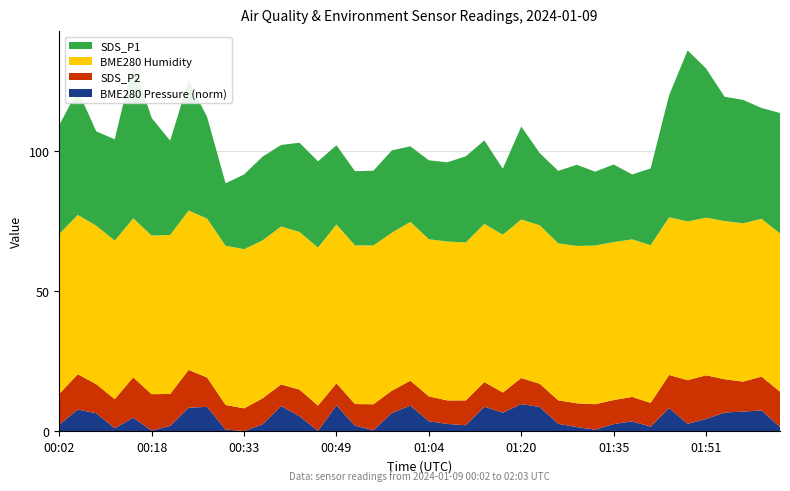

Reading left to right, list all the values displayed in this chart.

SDS_P2: 11.0	12.6	10.4	10.4	14.4	13.0	11.4	13.5	10.5	8.8	8.1	9.3	7.7	9.5	9.0	7.9	7.7	9.3	8.0	8.9	8.9	8.4	8.9	8.8	7.2	9.3	8.3	8.4	8.5	9.1	8.6	8.7	8.5	11.8	15.6	15.6	11.9	10.7	12.1	12.6
BME280_humidity: 57.1	56.9	56.6	56.6	56.8	56.6	56.8	56.9	56.7	56.9	56.9	56.4	56.4	56.3	56.5	56.7	56.7	56.7	56.4	56.7	56.1	56.8	56.4	56.5	56.4	56.6	56.6	56.1	56.2	56.7	56.4	56.3	56.3	56.3	56.7	56.3	56.5	56.6	56.4	56.5
SDS_P1: 38.9	44.6	33.7	36.2	55.7	42.0	33.7	46.4	36.3	22.3	26.7	29.9	29.1	31.9	30.8	28.3	26.5	26.7	29.4	27.0	28.2	28.3	30.8	29.8	23.6	33.2	25.8	25.9	29.0	26.4	27.7	23.2	27.4	43.6	61.1	53.3	44.4	44.1	39.6	43.0
BME280_pressure_norm: 2.3	7.7	6.4	1.0	4.8	0.2	1.8	8.3	8.6	0.5	0.0	2.4	8.9	5.3	0.1	9.2	1.9	0.3	6.5	9.1	3.5	2.5	2.1	8.7	6.6	9.6	8.6	2.6	1.4	0.5	2.5	3.5	1.6	8.2	2.6	4.3	6.6	7.0	7.4	1.5